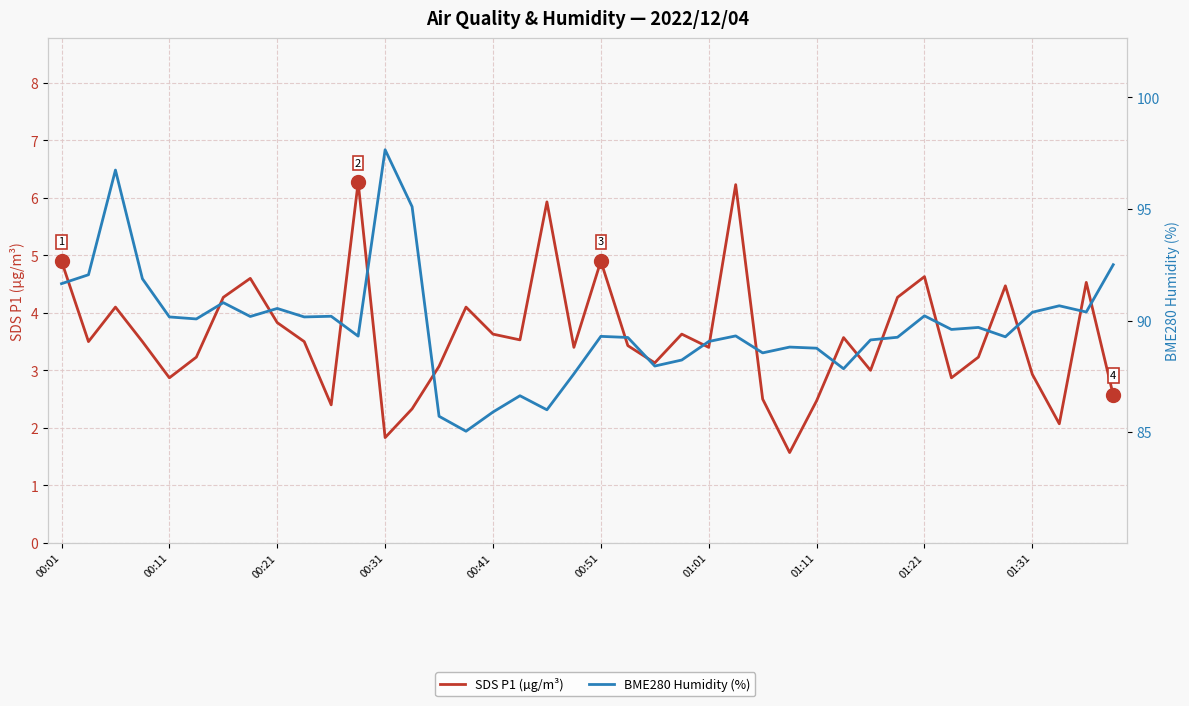

Which series has the largest total across all categories?

BME280 Humidity (%)